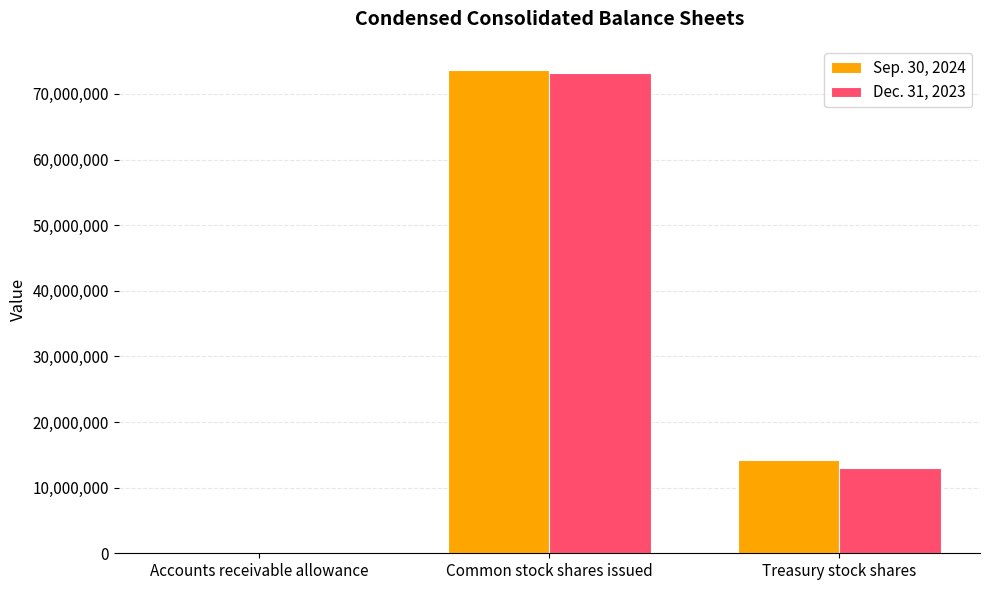

What is the approximate value of Sep. 30, 2024 at Common stock shares issued?

73646420